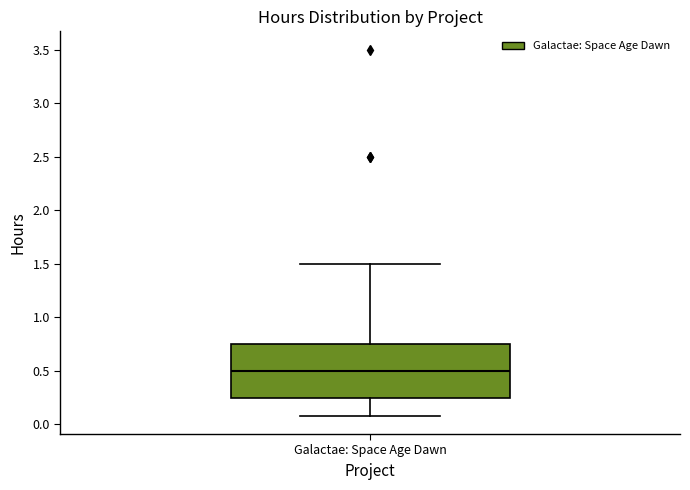

Where does the median line of the box for Galactae: Space Age Dawn sit on the y-axis? The values are not printed on the chart, so give them approximately, as read against the axis.

0.50